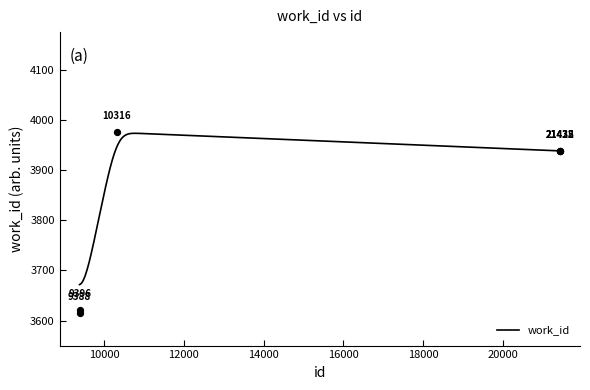

Which has a higher value, 21428 or 9388?

21428